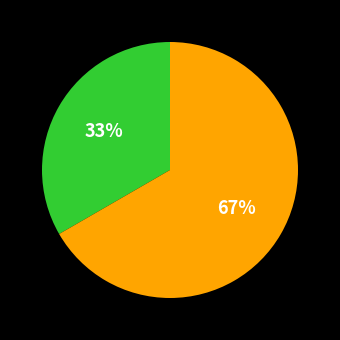

Is there a majority slice in this chart?

Yes